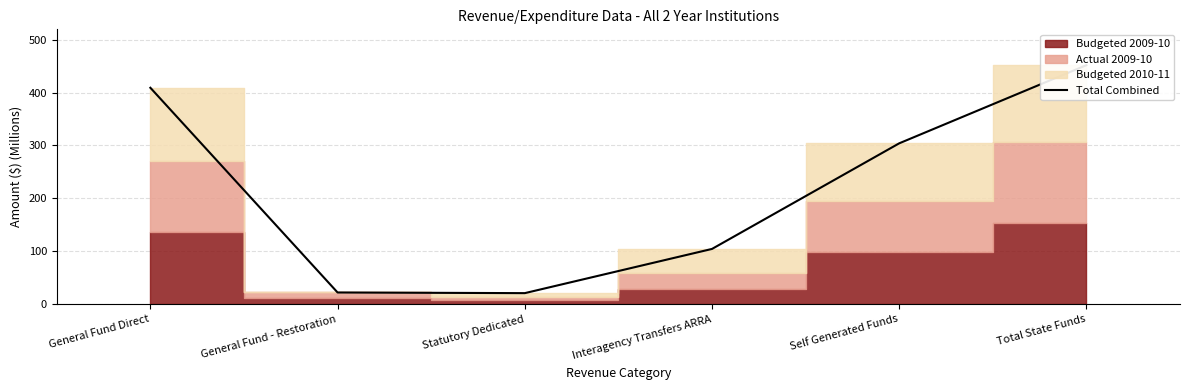

Rank the categories by value from highest to lowest.

Total State Funds, General Fund Direct, Self Generated Funds, Interagency Transfers ARRA, General Fund - Restoration, Statutory Dedicated